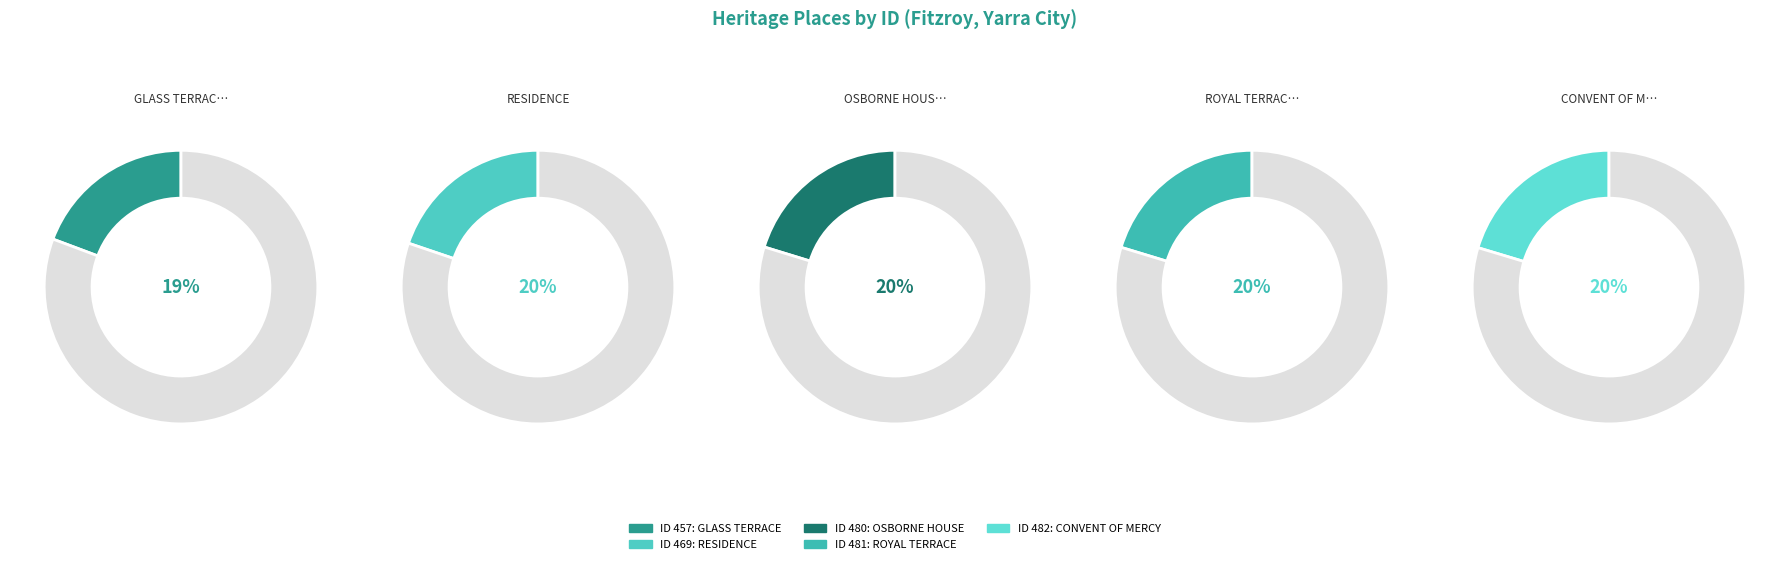

To the nearest percent, what is the difference between the largest and smallest slice percentages?

1%